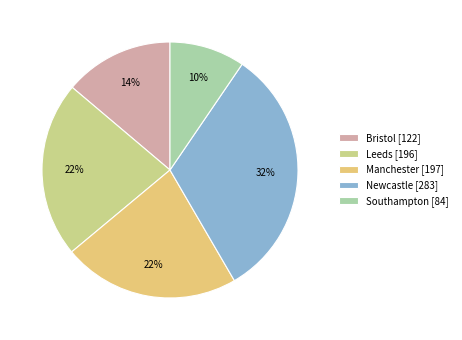

How many segments does this pie chart have?

5